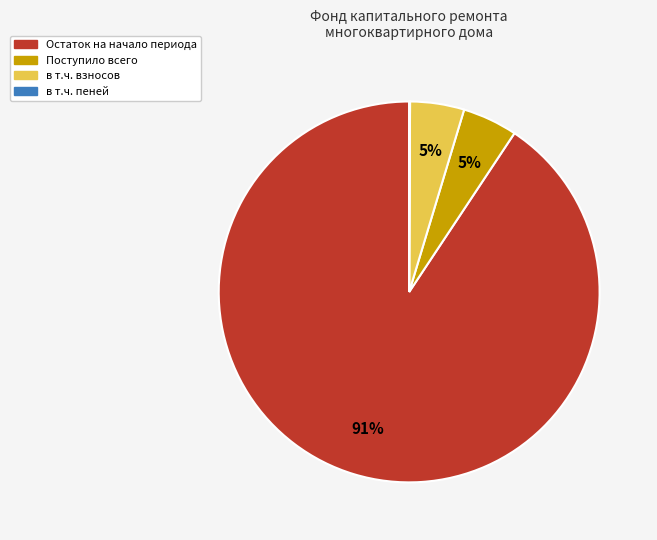

Is there a majority slice in this chart?

Yes